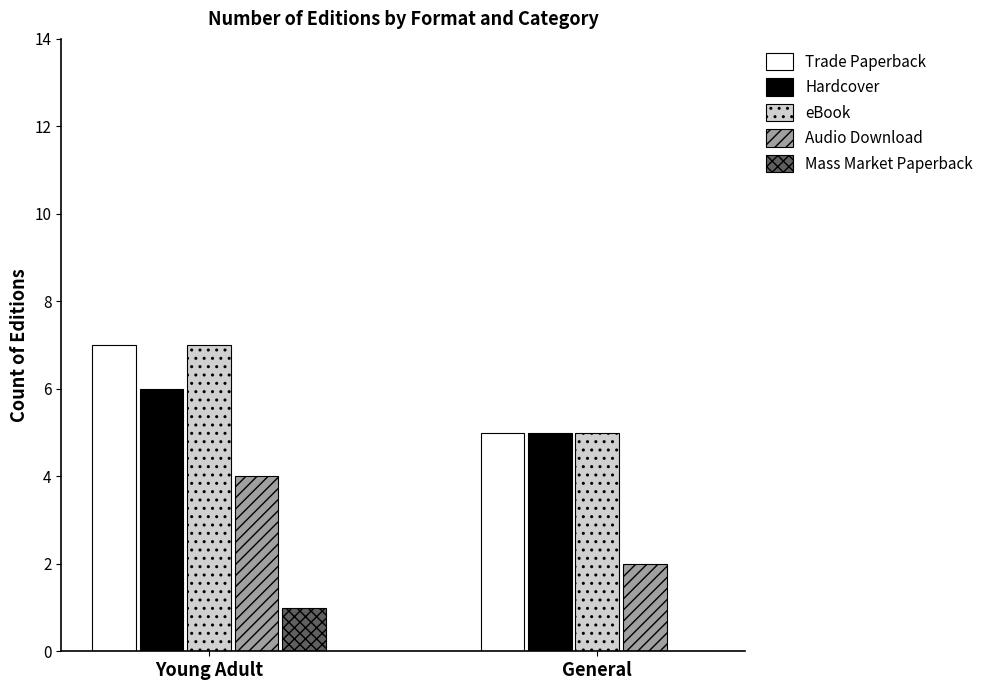

What is the total value across all series at General?

17